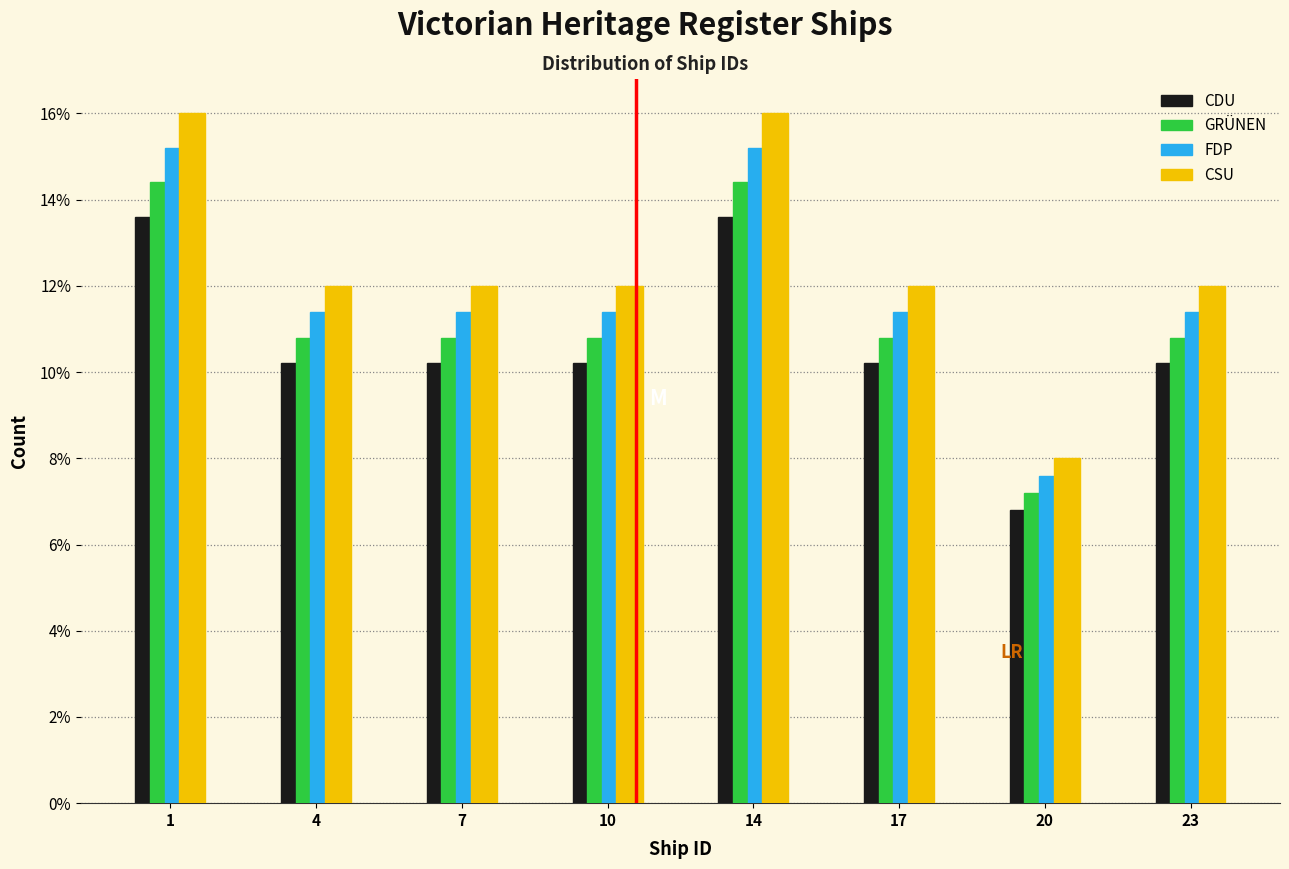

Is the value of CSU at 14 greater than the value of FDP at 23?

Yes